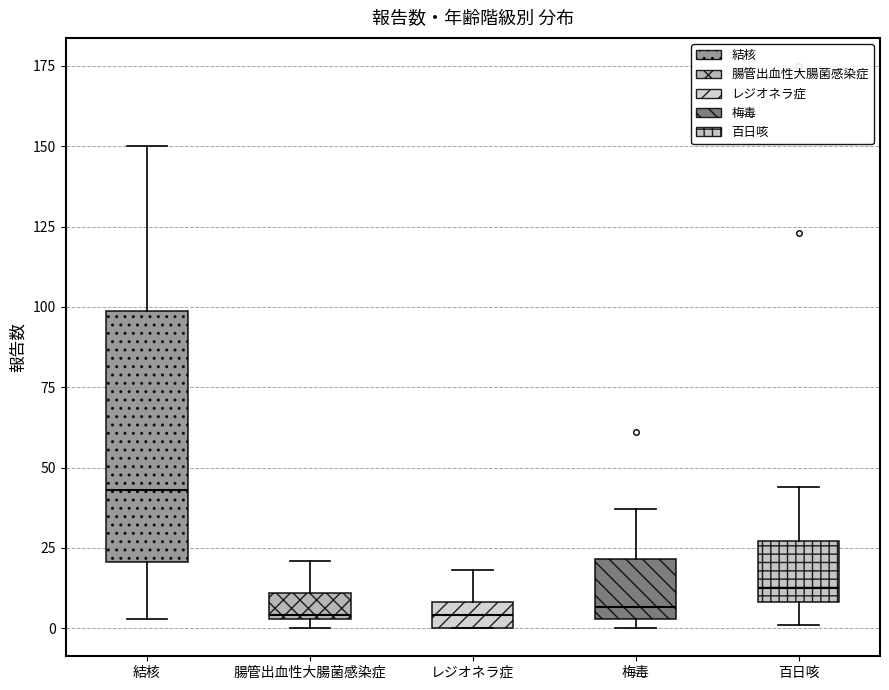

Which box's median line is the highest?

結核